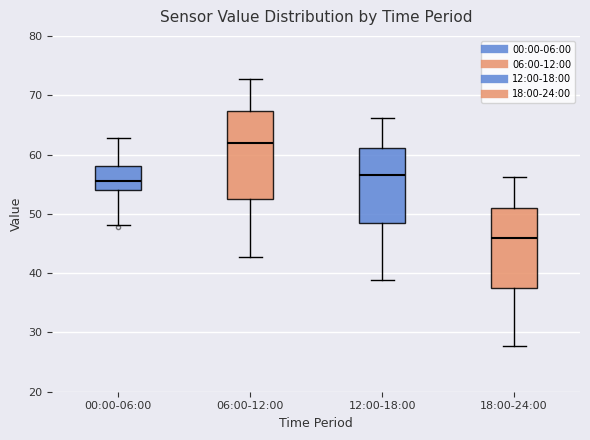

Where does the upper whisker of the box for 06:00-12:00 end on the y-axis? The values are not printed on the chart, so give them approximately, as read against the axis.

73